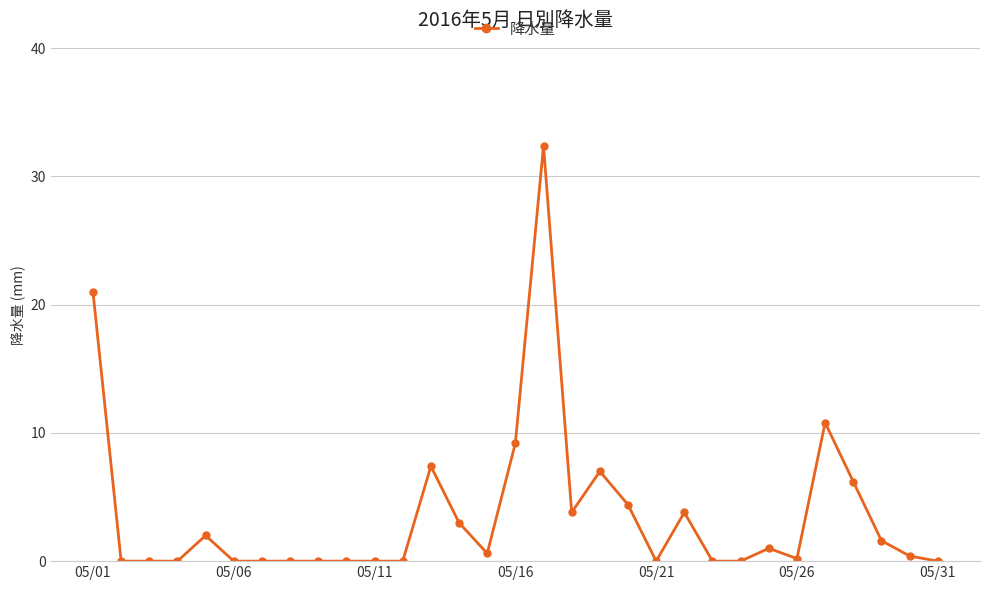

What is the average value?

3.7